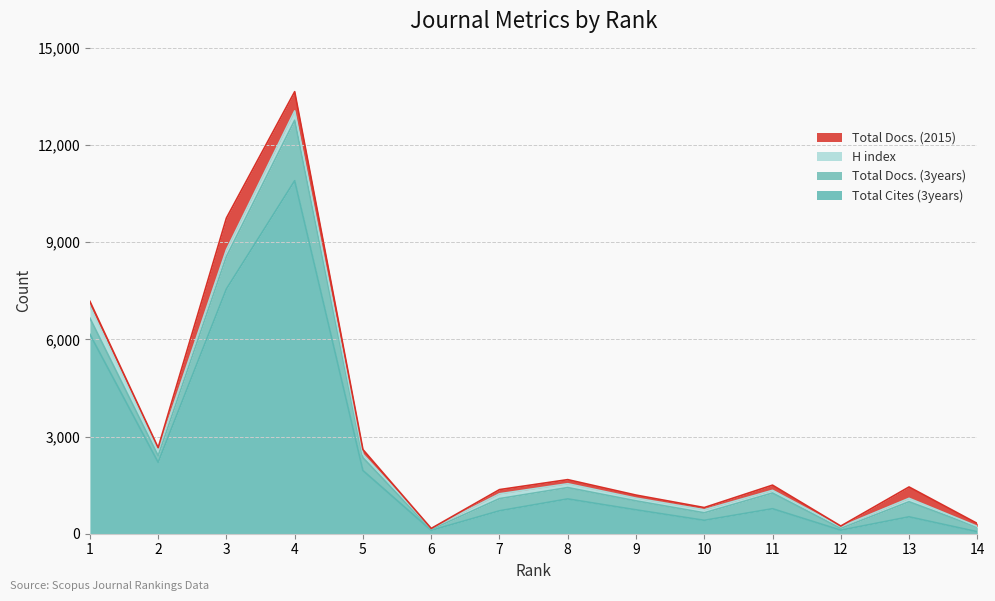

How many values in the Total Docs. (2015) series exceed 129?

6